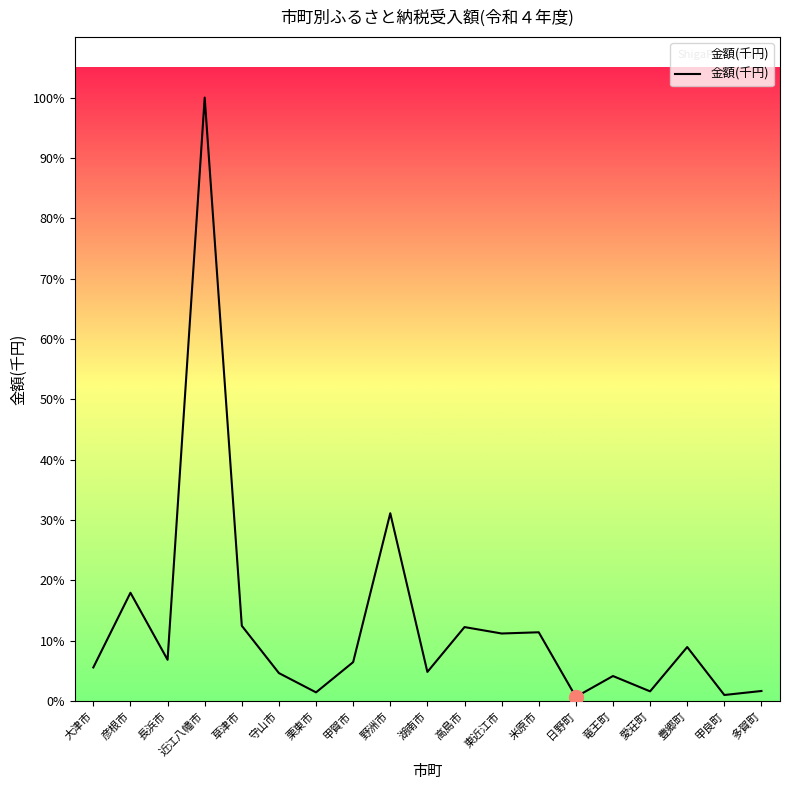

What is the change in value from 甲賀市 to 竜王町?

-118690.4